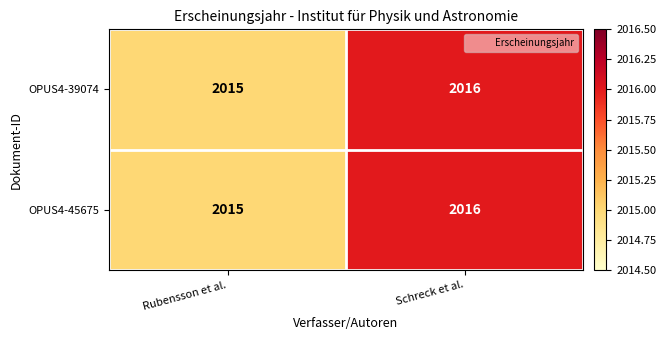

What is the maximum value shown in the chart?

2016